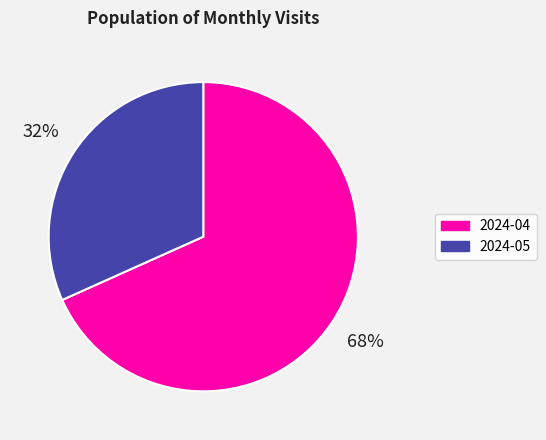

To the nearest percent, what percentage of the pie is 2024-05?

32%